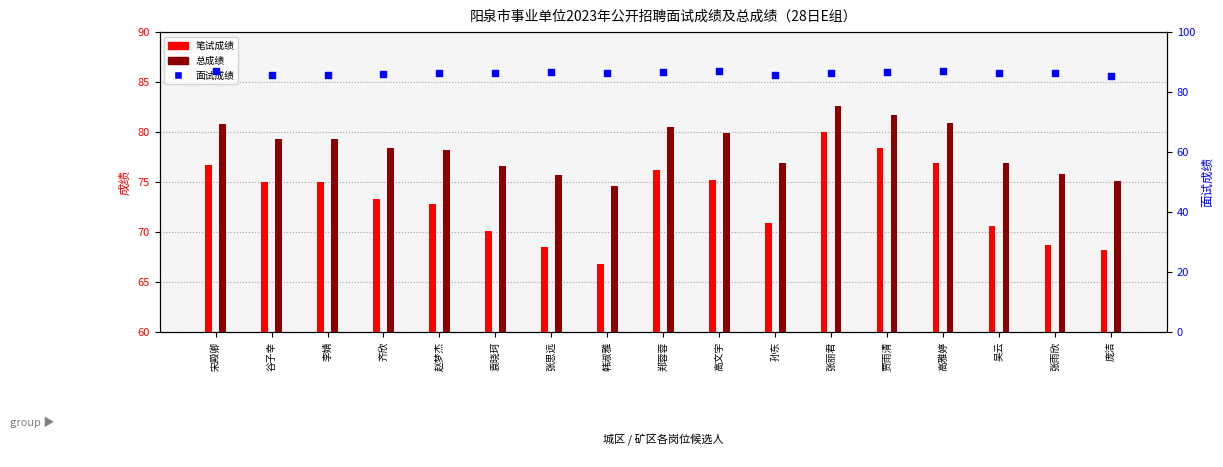

At which category is the sum across all series the highest?

张丽君